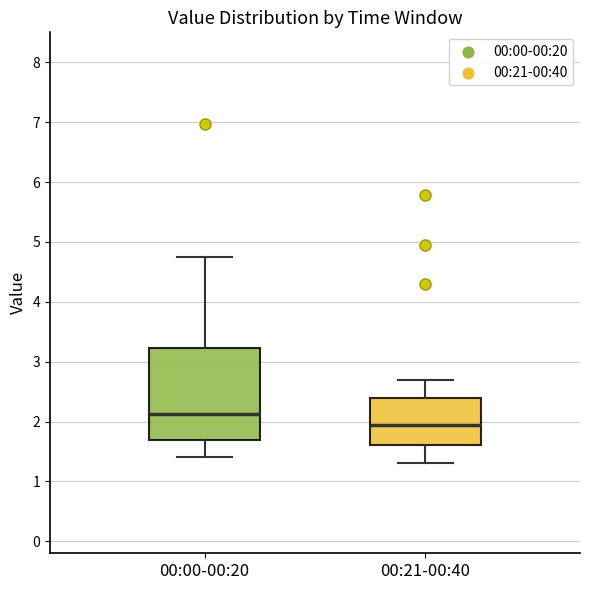

Which box is the tallest, from its lower edge to its upper edge?

00:00-00:20